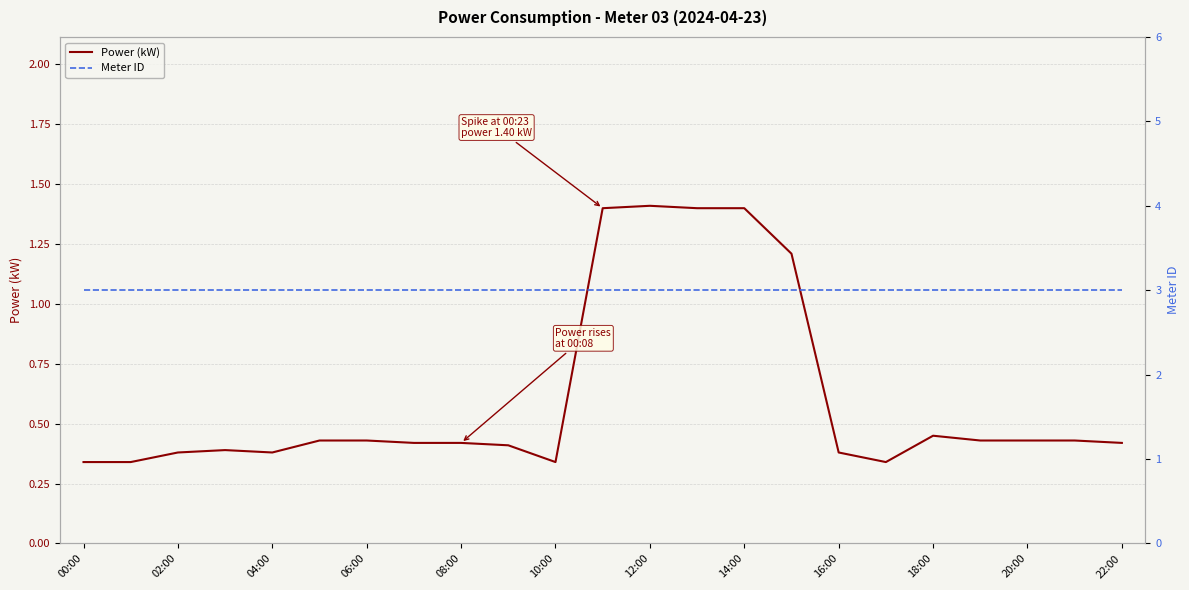

Where is Meter ID nearest to the value 3?

00:00